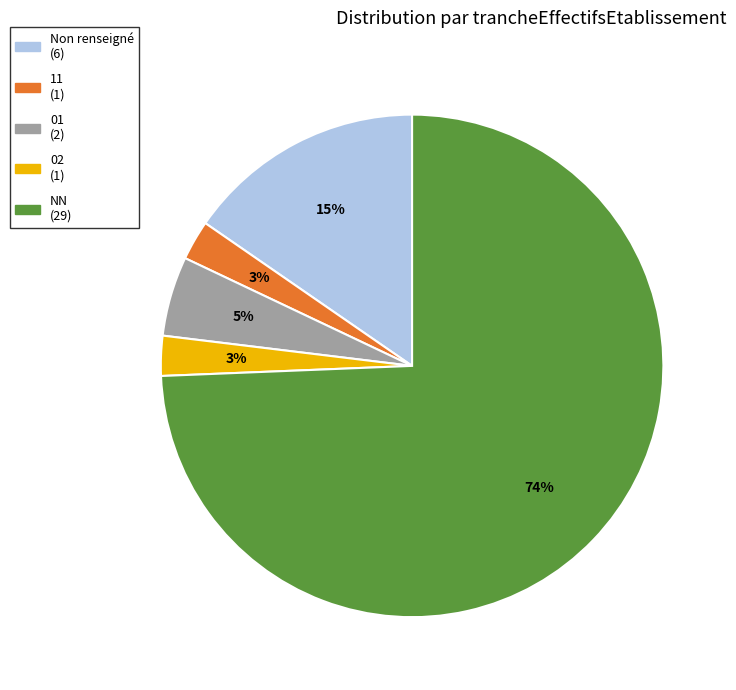

To the nearest percent, what is the average slice percentage?

20%